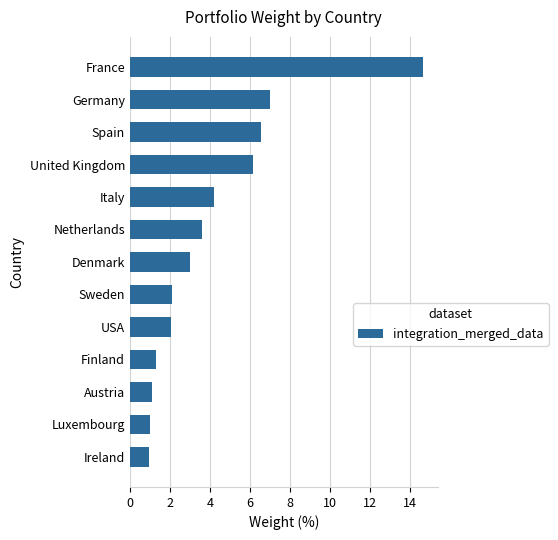

What is the change in value from Germany to United Kingdom?

-0.9